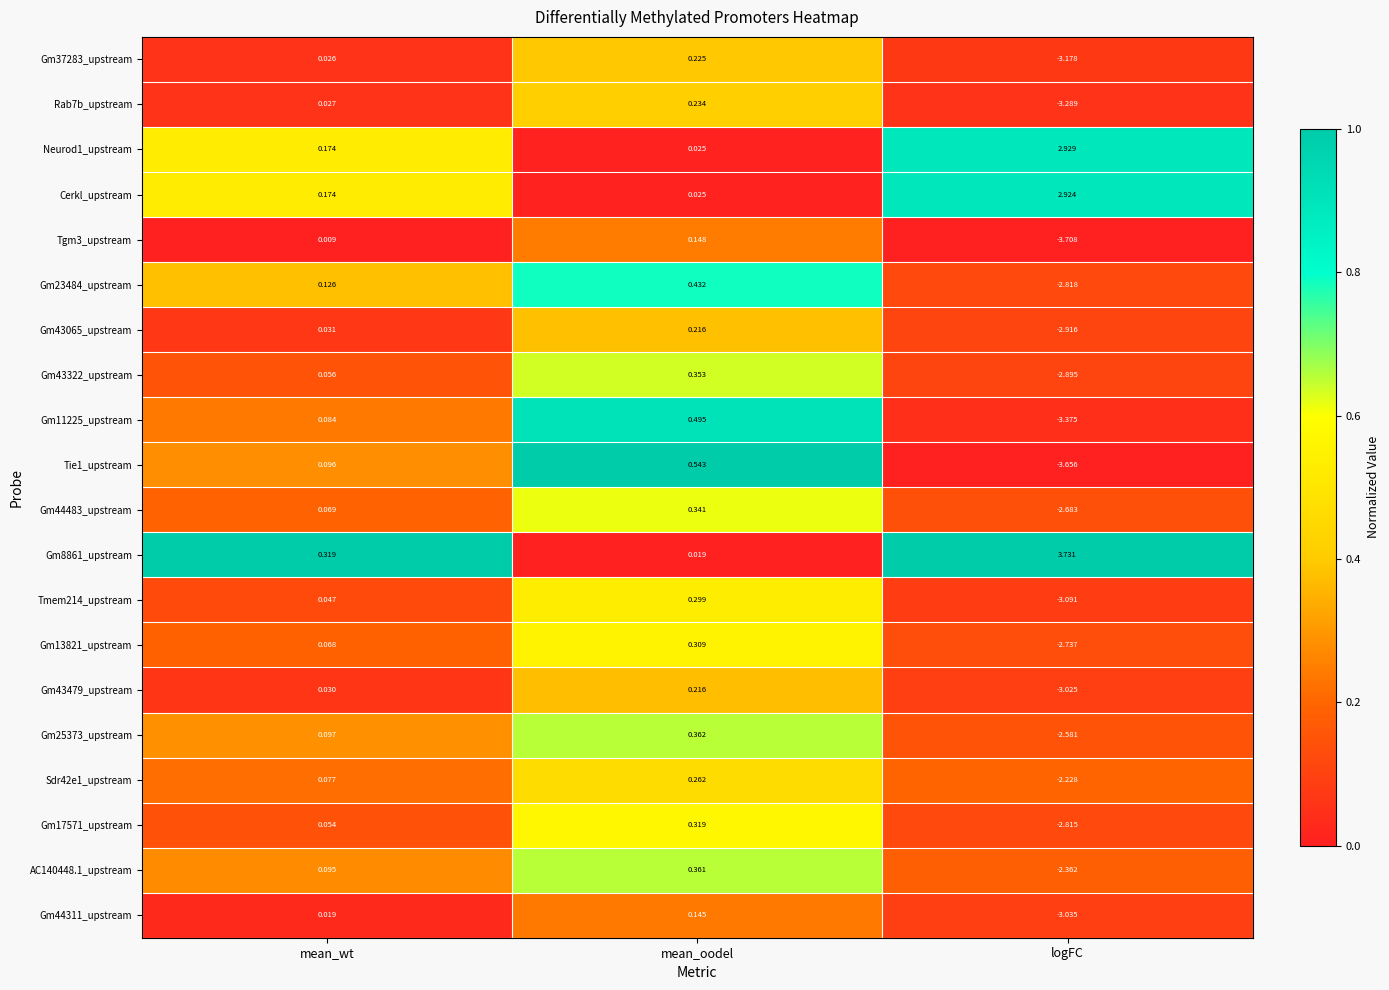

At which label does Gm13821_upstream first exceed 0?

mean_wt